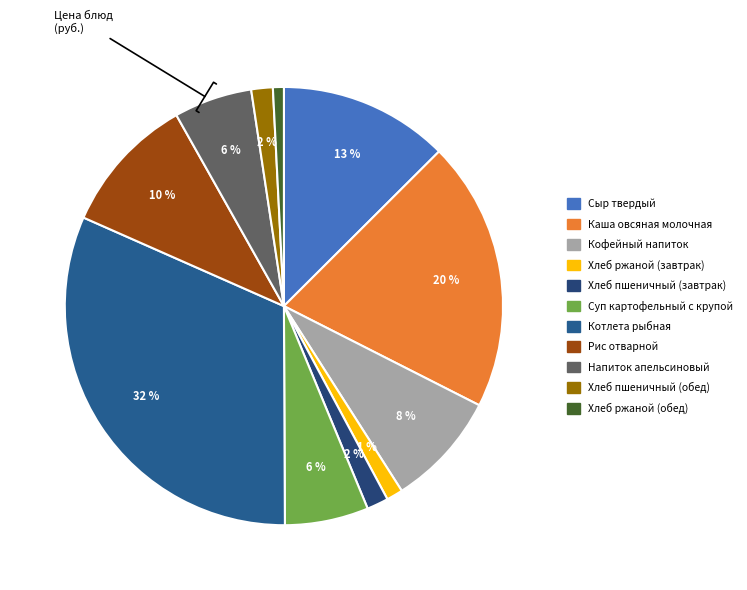

To the nearest percent, what percentage of the pie is Суп картофельный с крупой?

6%